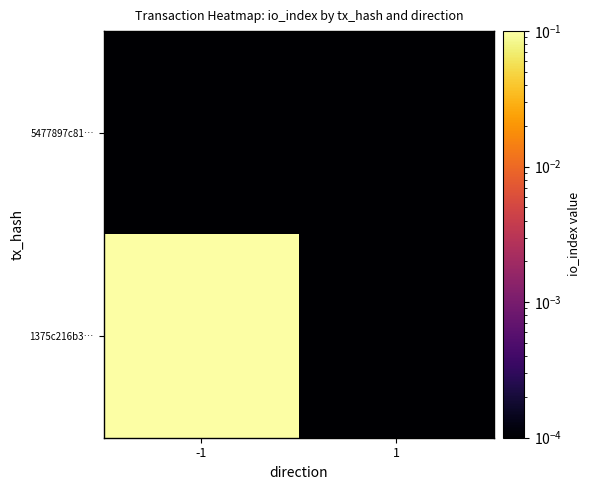

At which category is the sum across all series the highest?

-1